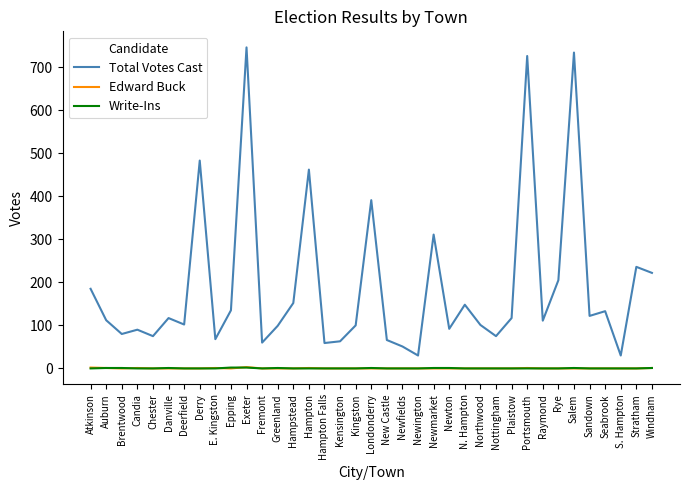

What is the difference between the maximum and minimum values in the Write-Ins series?

2